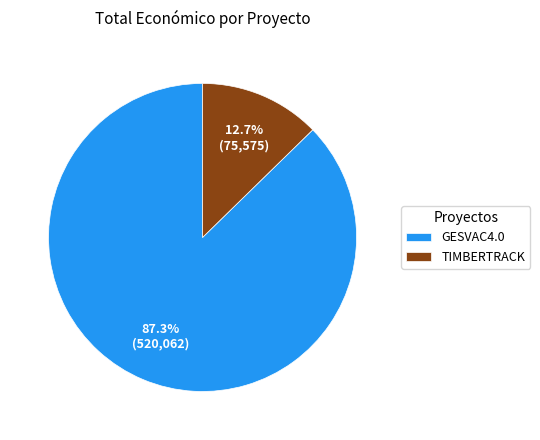

Is it true that TIMBERTRACK is 13% of the pie?

True